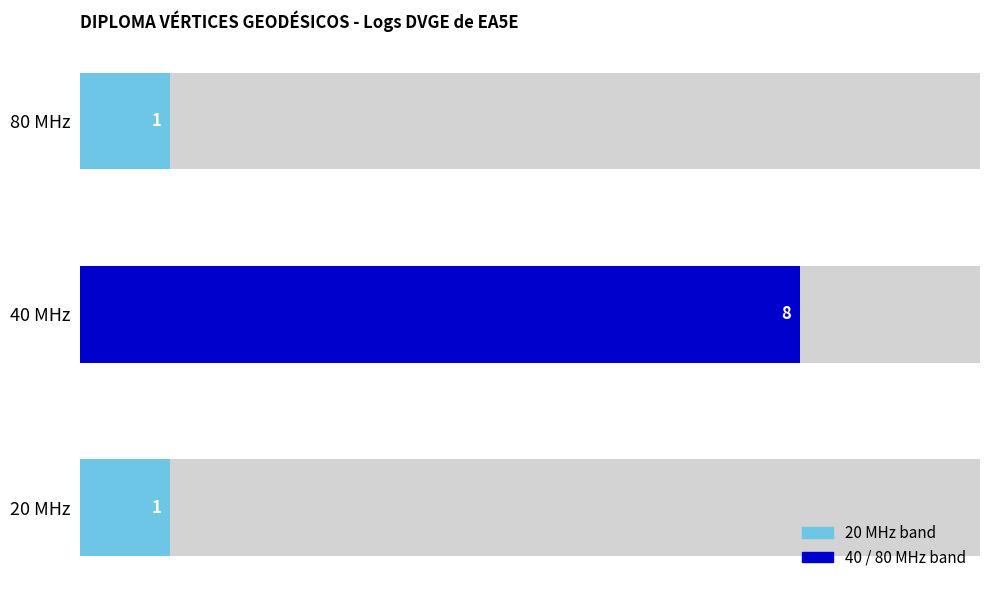

How many data points are above 1?

1